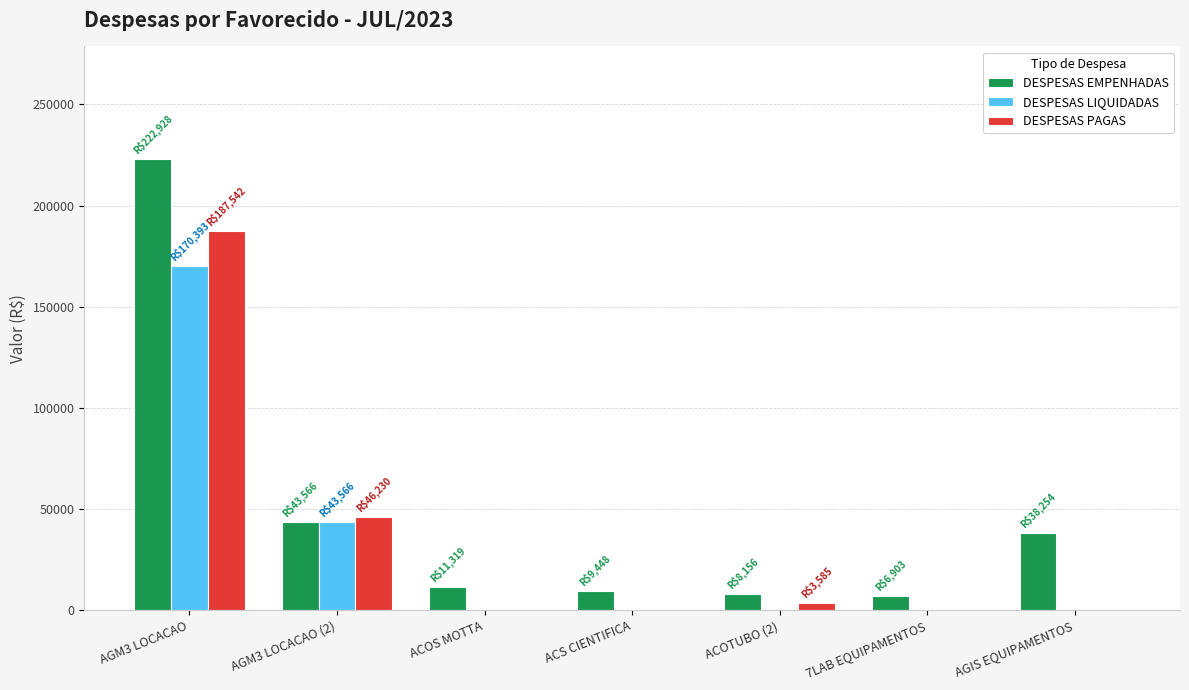

What is the sum of all DESPESAS PAGAS values?

238012.7